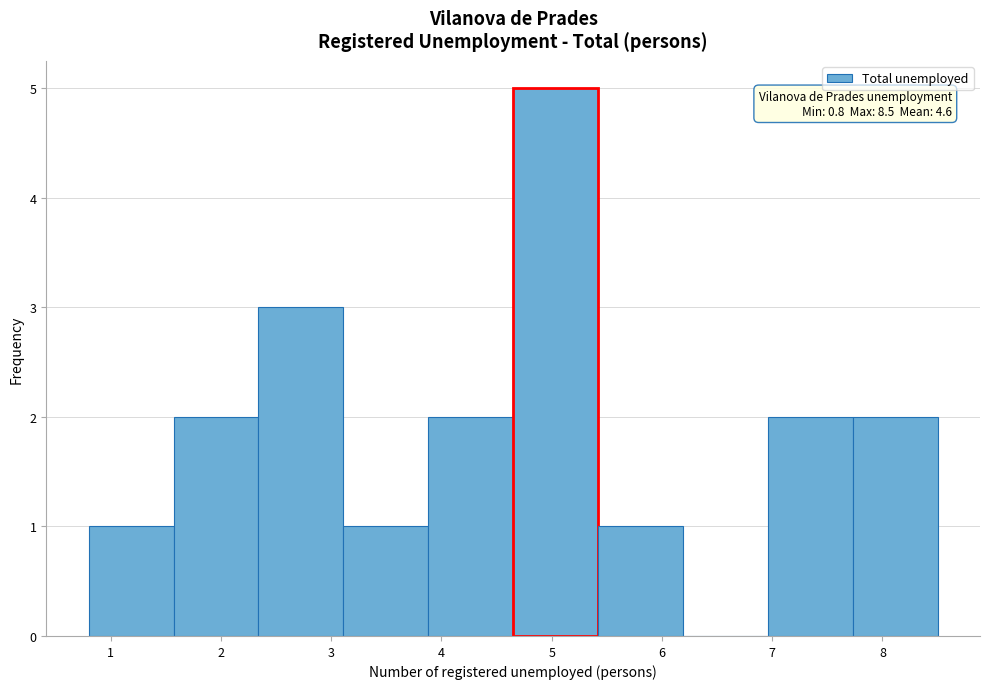

Over which range of the x-axis is the bar tallest?

4.65 to 5.42